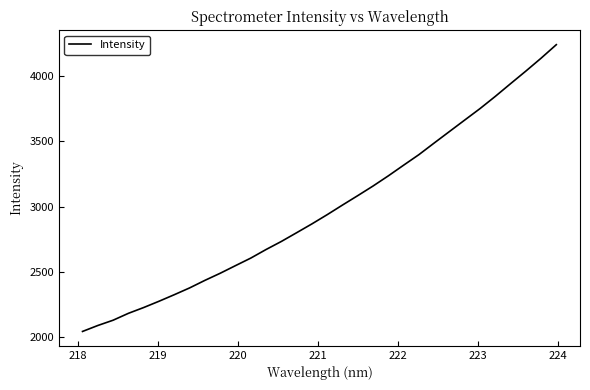

What is the minimum value shown in the chart?

2044.2